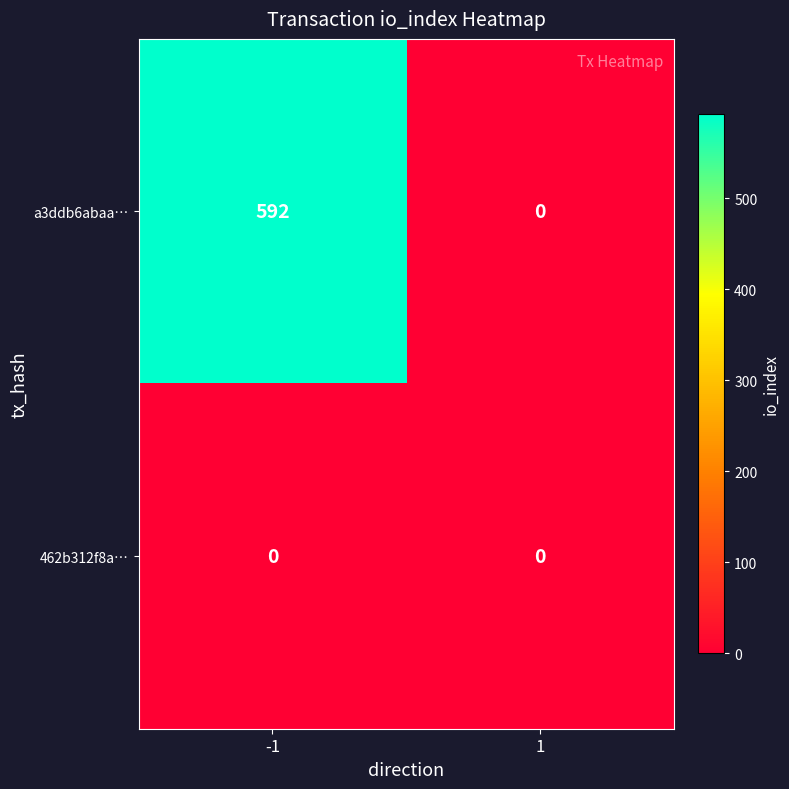

Is it true that a3ddb6abaa… equals 1011 at -1?

False